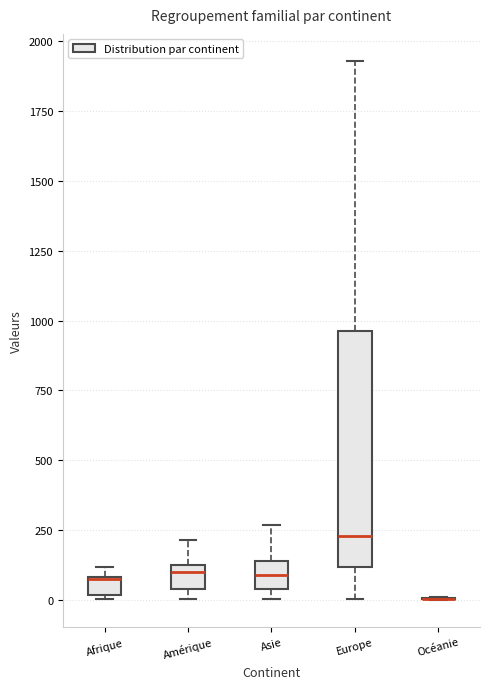

Which box is the tallest, from its lower edge to its upper edge?

Europe